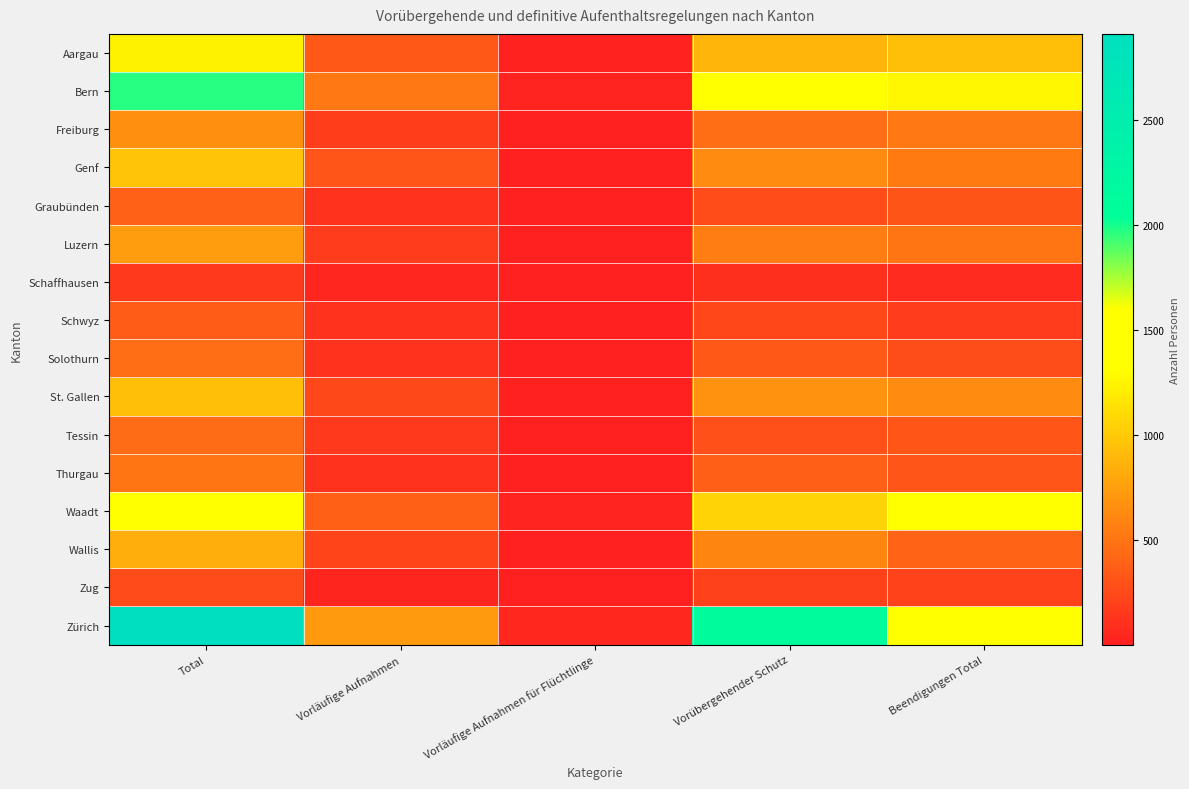

Which series has the largest range (max minus min)?

Zürich